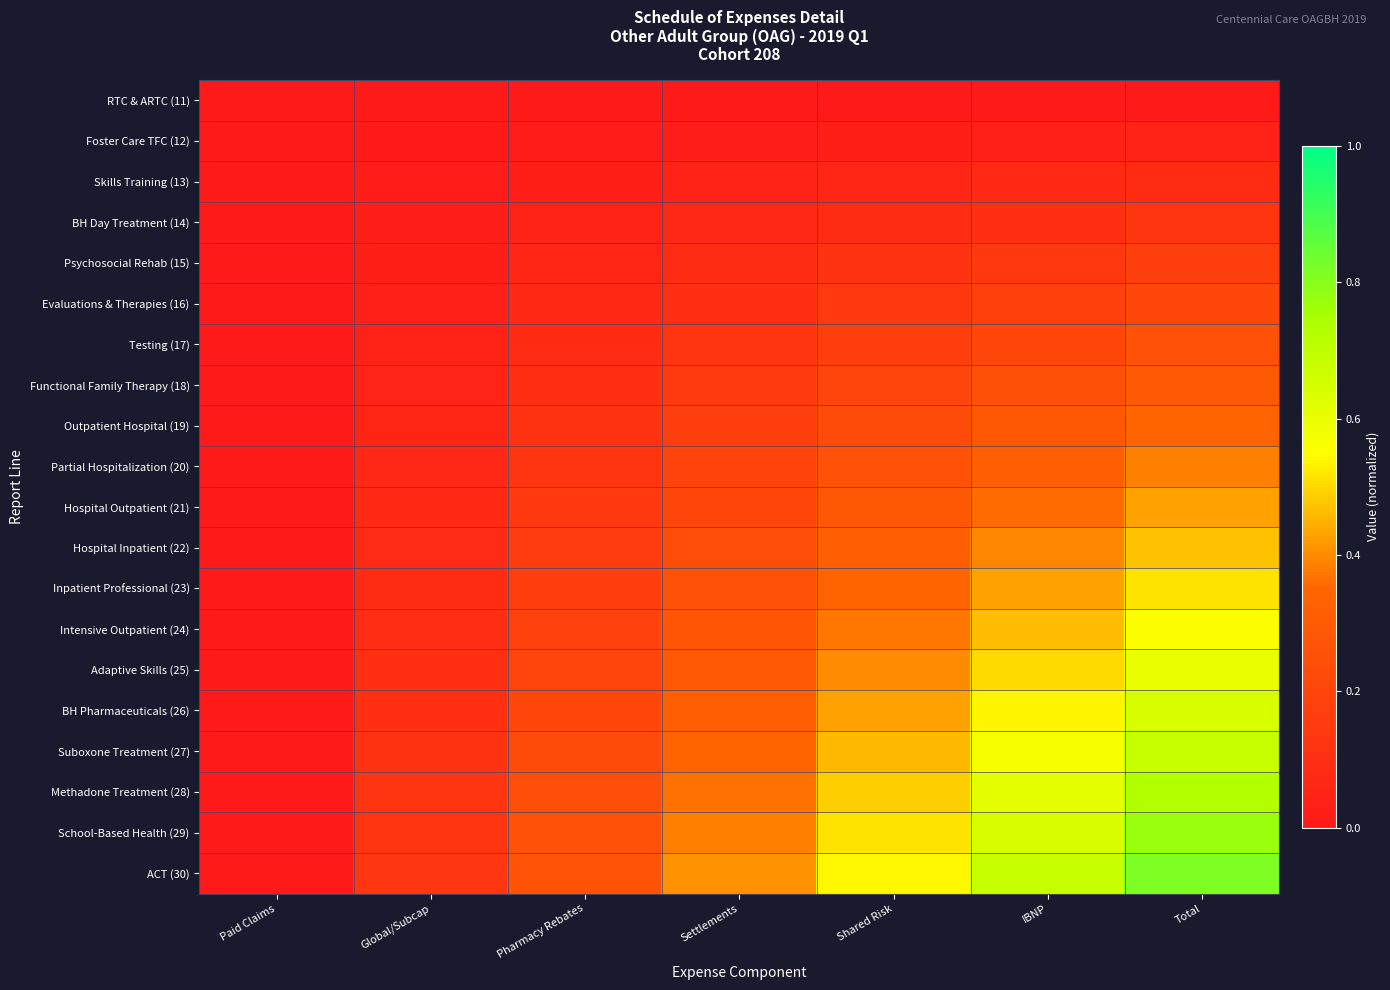

What is the maximum value shown in the chart?

0.8